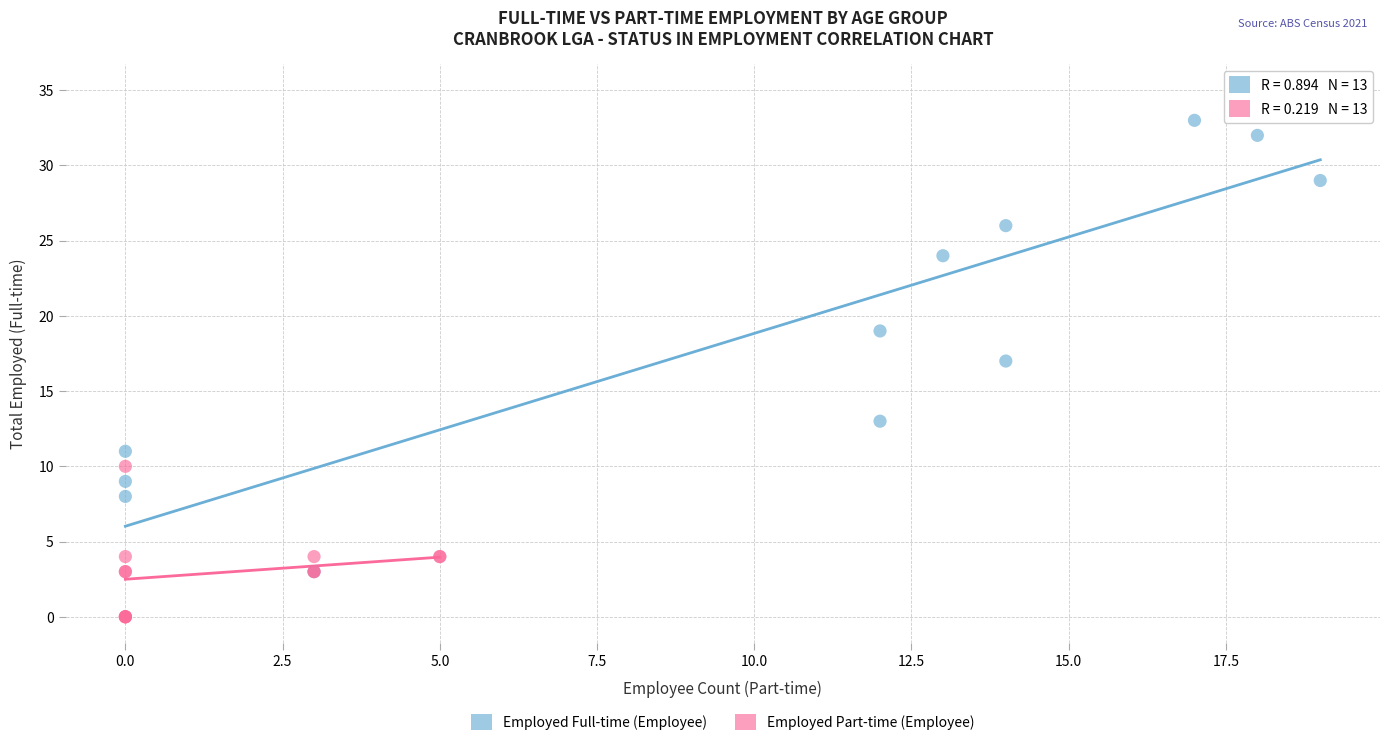

Which series has the widest spread of Y values?

Employed Full-time (Employee)